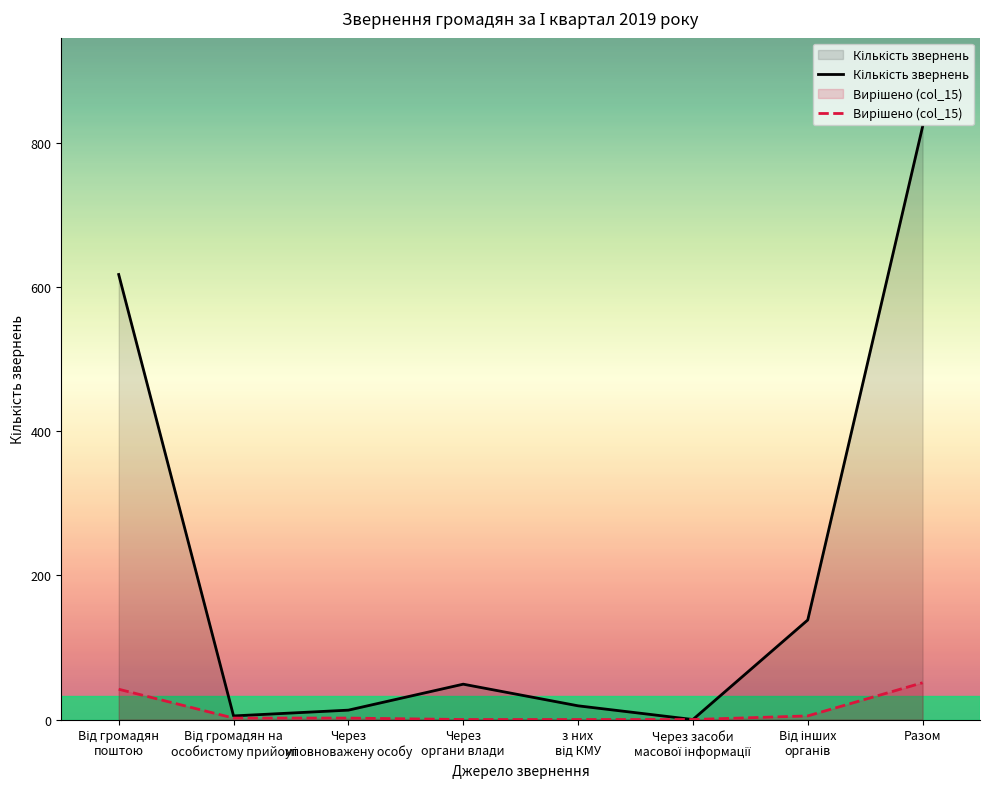

At which category does the chart reach its peak across all series?

Разом